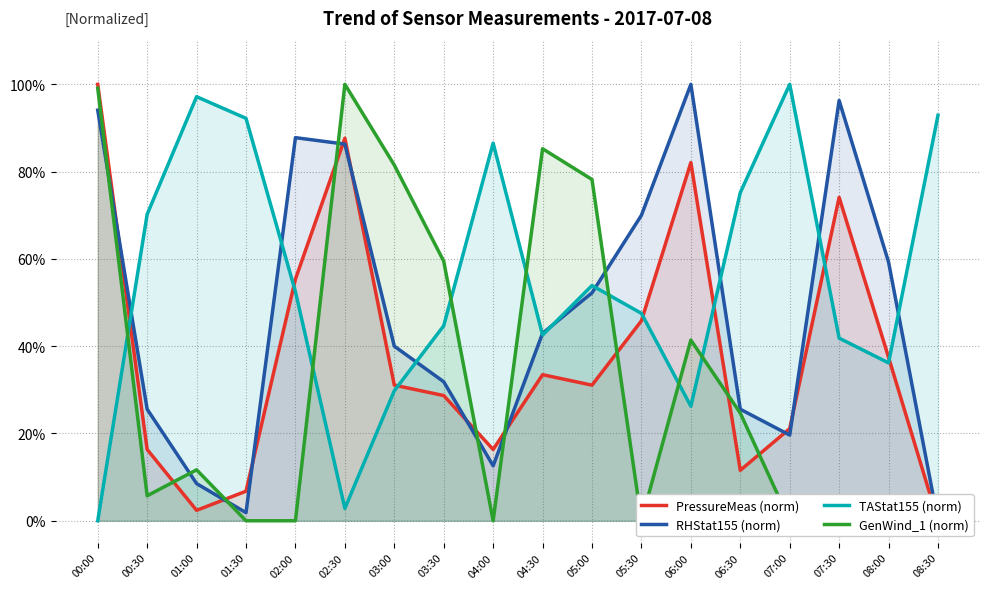

What is the sum of all TAStat155 (norm) values?

9.9